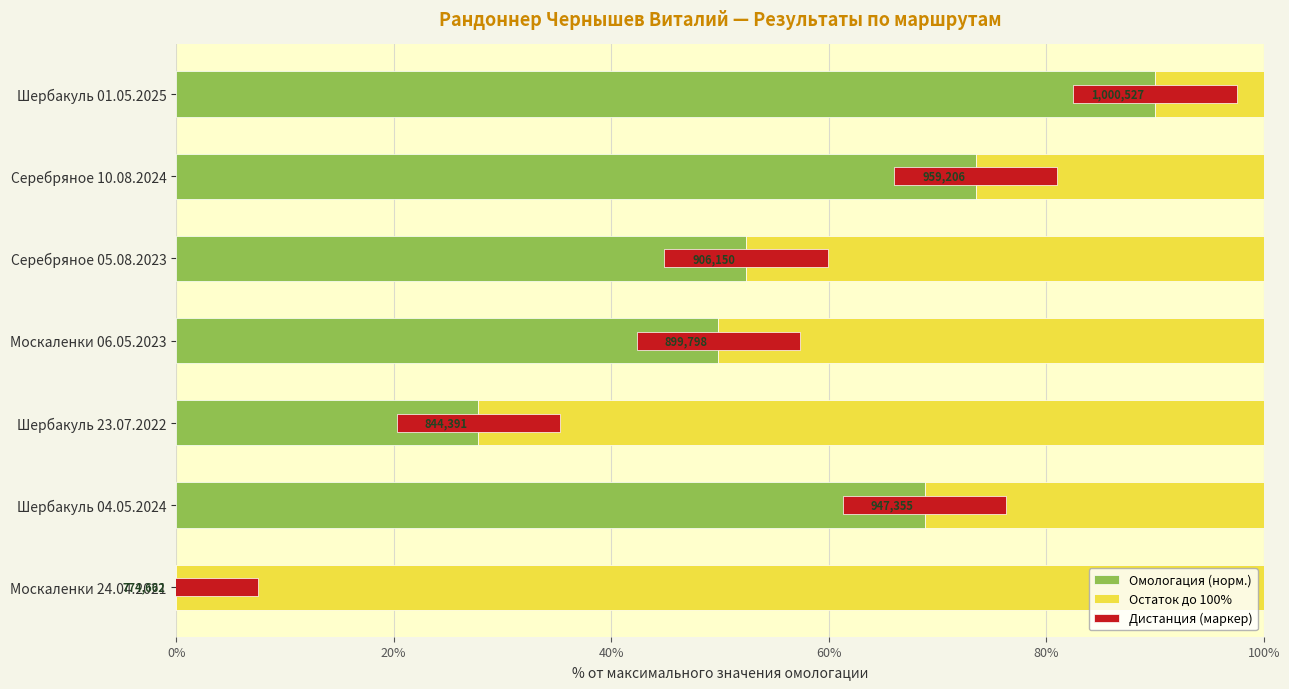

The value of Остаток до 100% at Москаленки 06.05.2023 is 50.1. True or false?

True